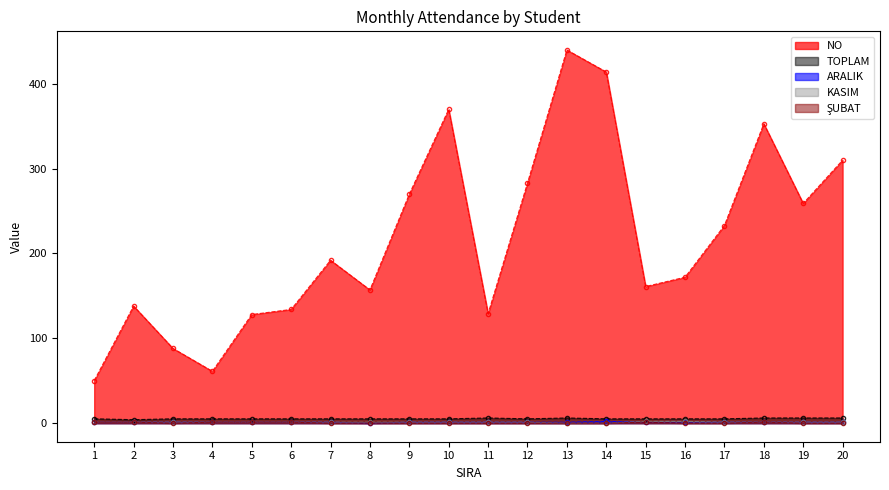

At which category is the sum across all series the highest?

13